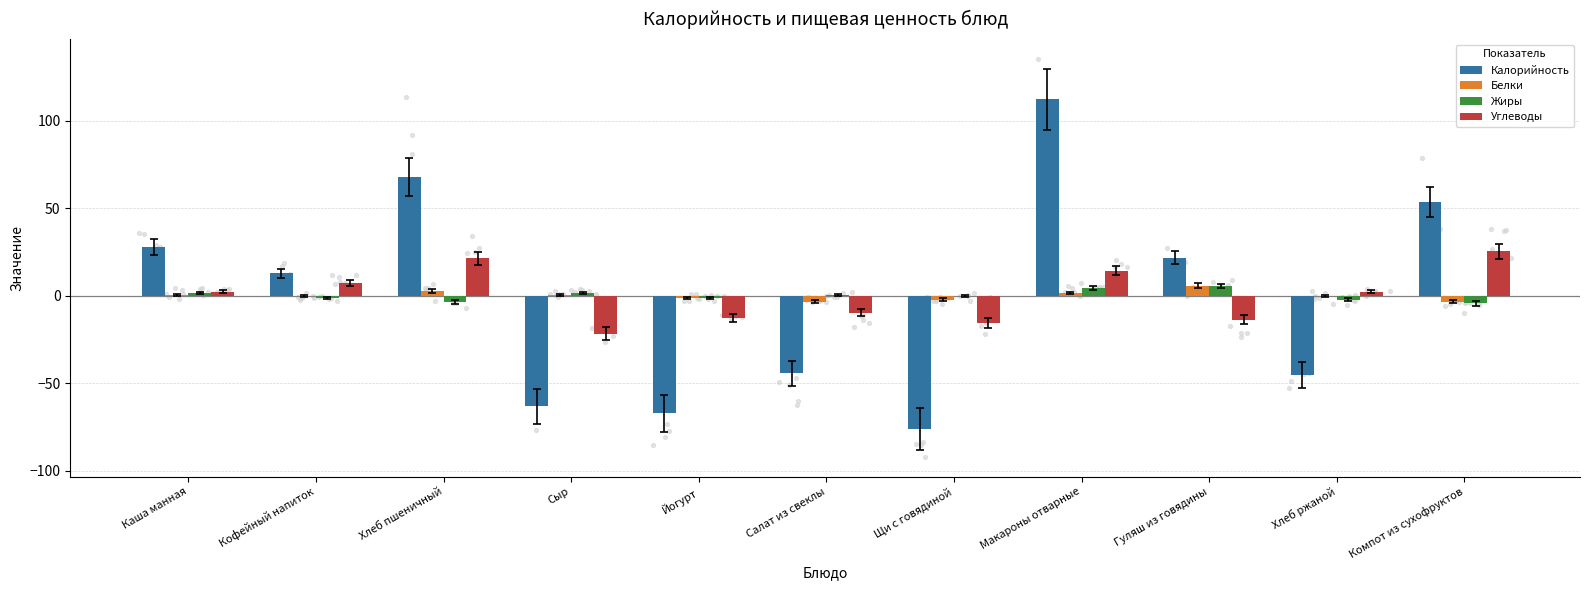

Which series reaches the maximum Y coordinate?

Калорийность